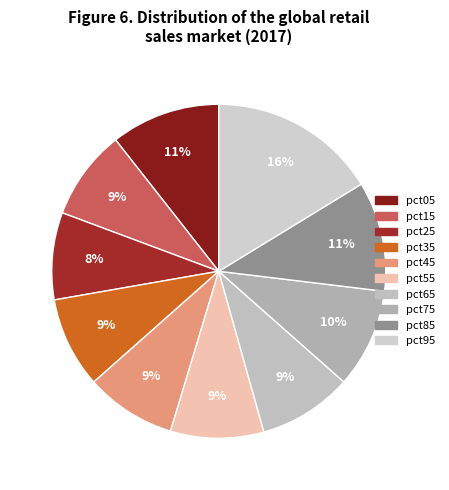

How many slices are in this pie chart?

10